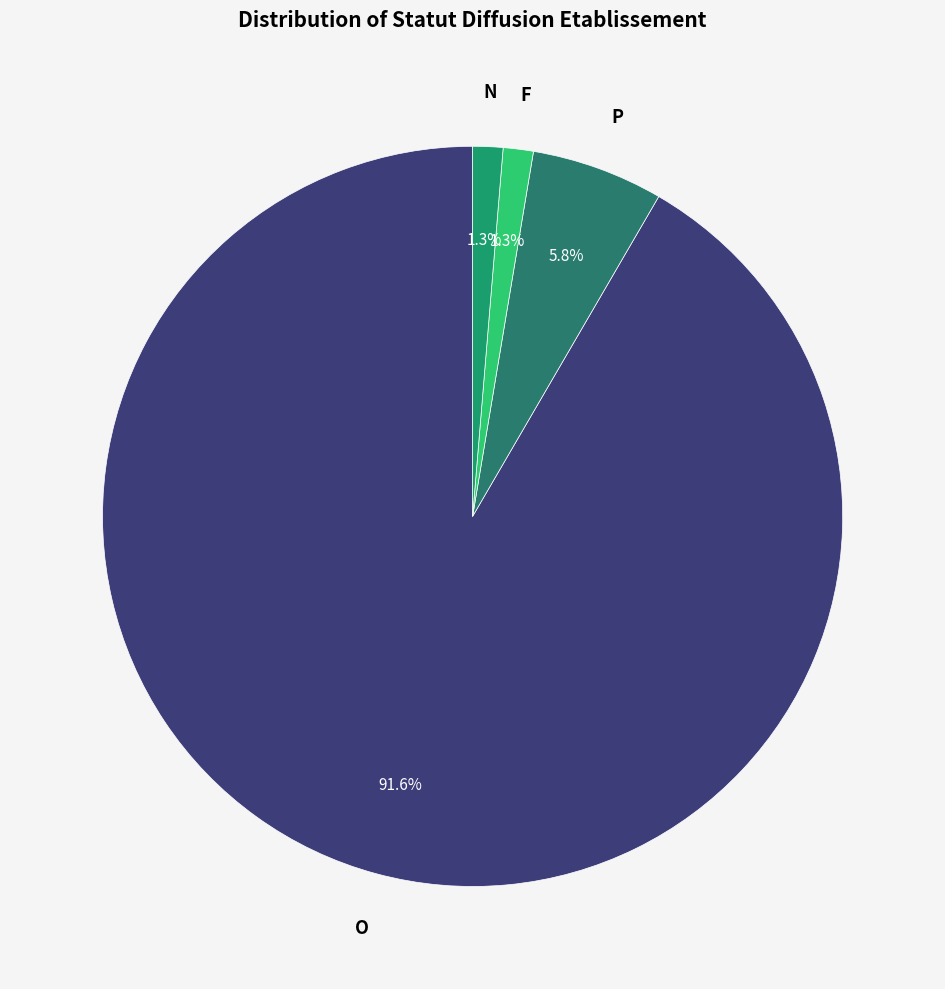

To the nearest percent, what portion does O represent?

92%